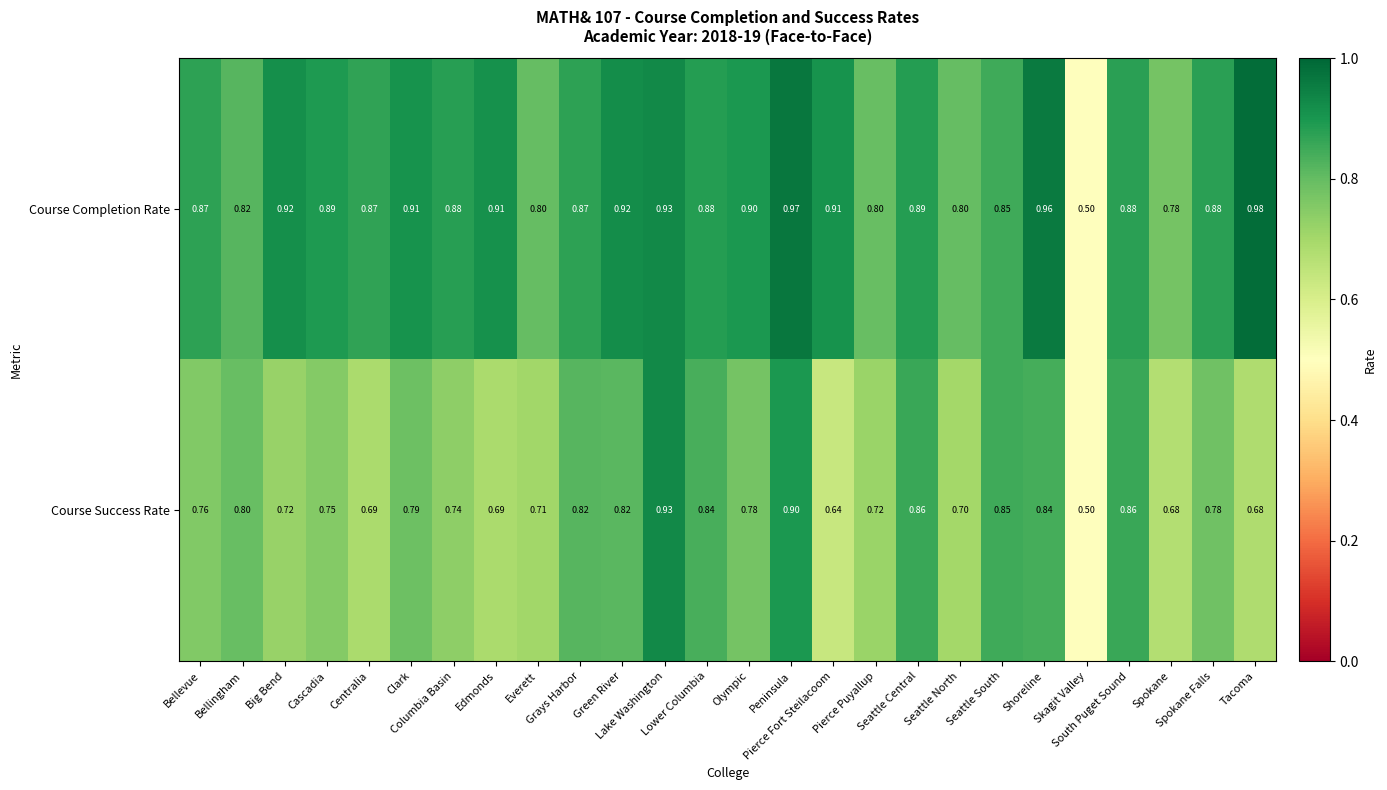

Which series has the widest spread of values?

Course Completion Rate